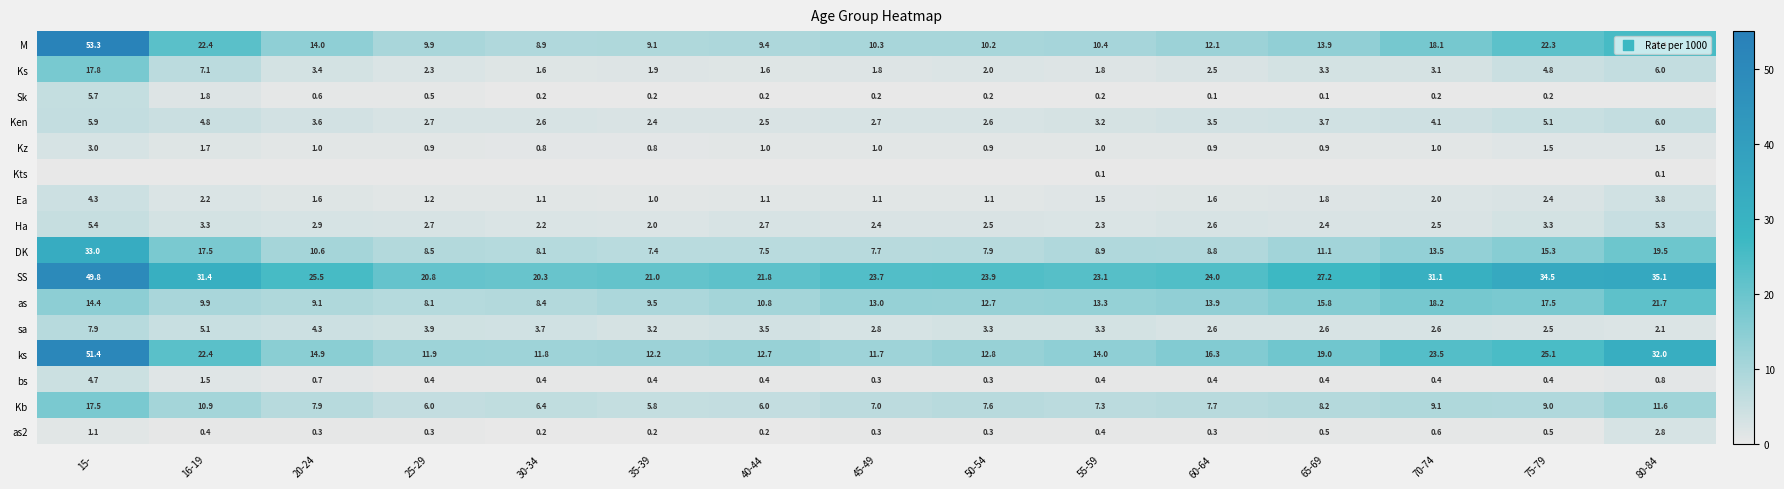

At which label is SS closest to 35?

80-84